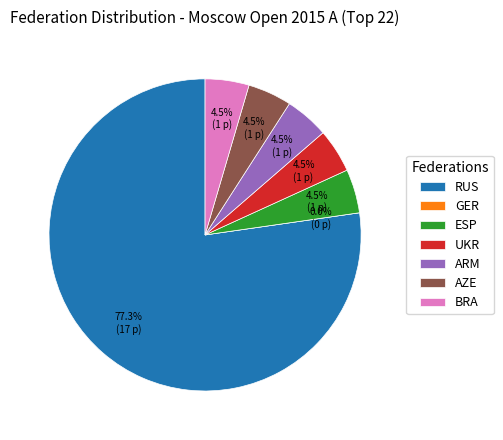

How many segments does this pie chart have?

7